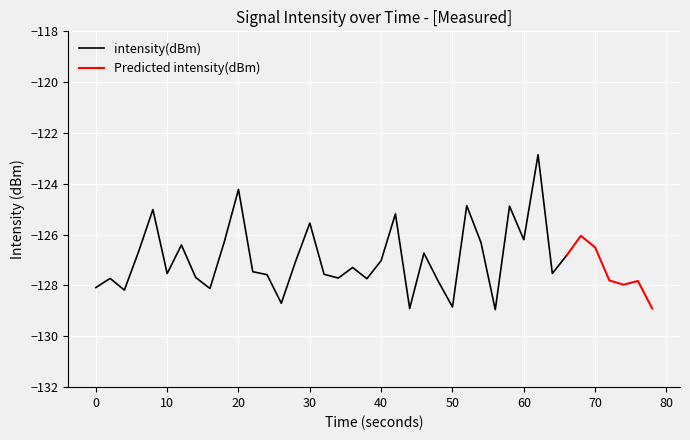

How many points are higher than both their immediate neighbors (excluding endpoints)?

13